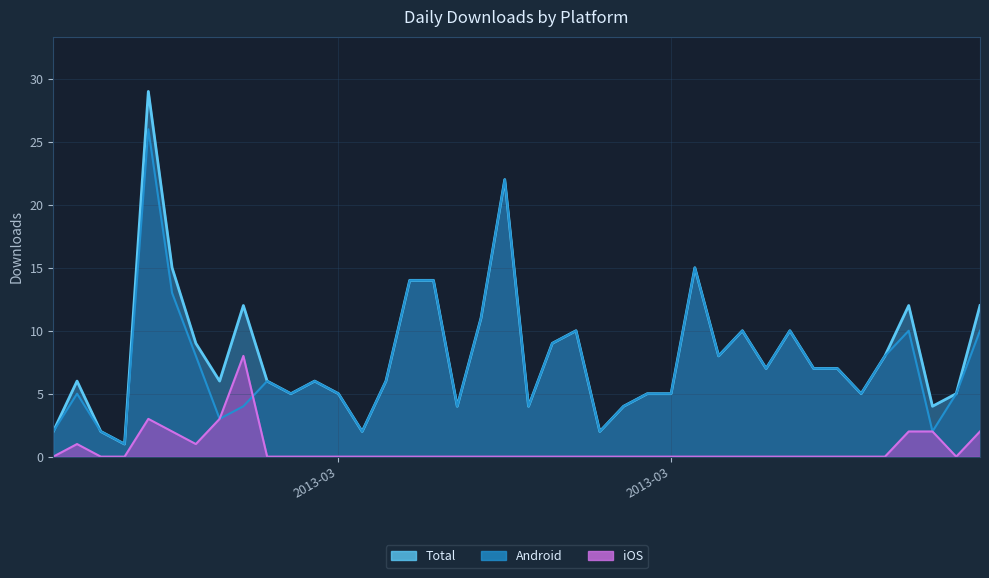

True or false: Total and Android intersect in this chart.

False